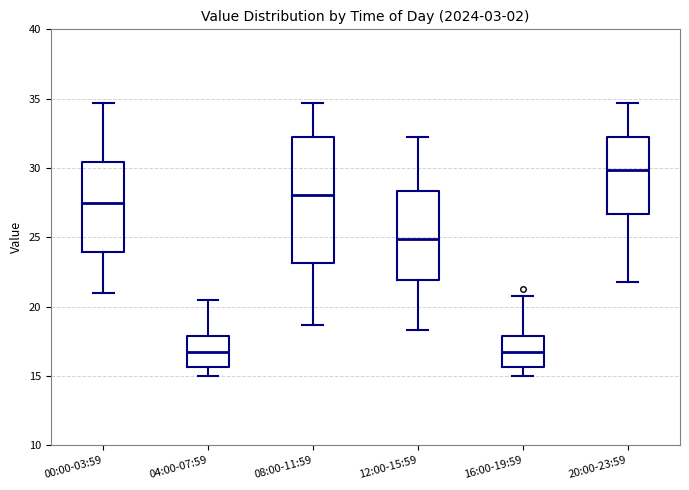

Where does the lower whisker of the box for 04:00-07:59 end on the y-axis? The values are not printed on the chart, so give them approximately, as read against the axis.

15.0